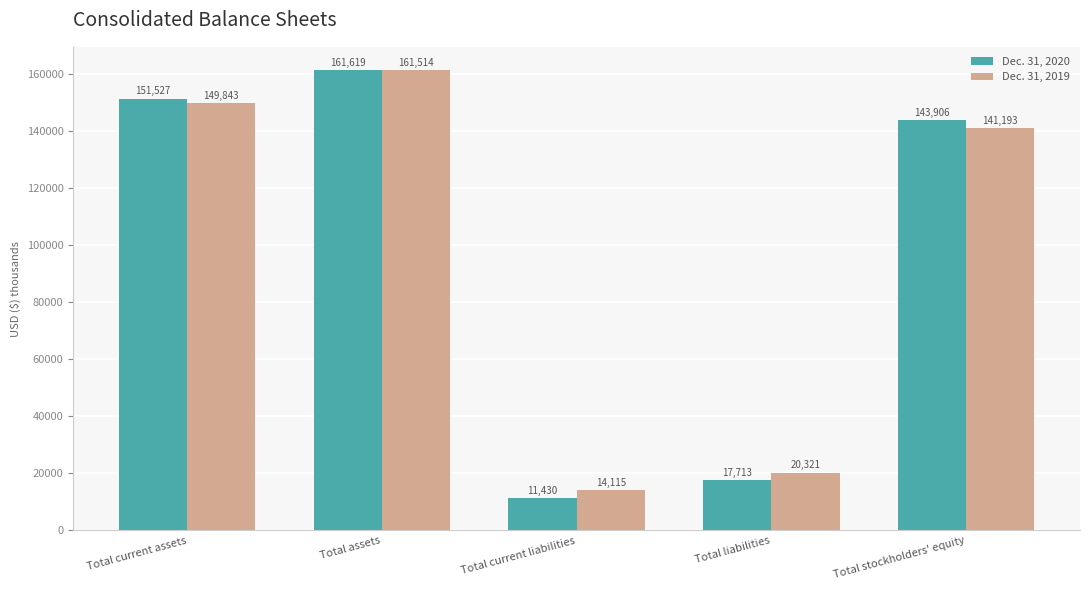

Where does the Dec. 31, 2019 series first go above 141193?

Total current assets